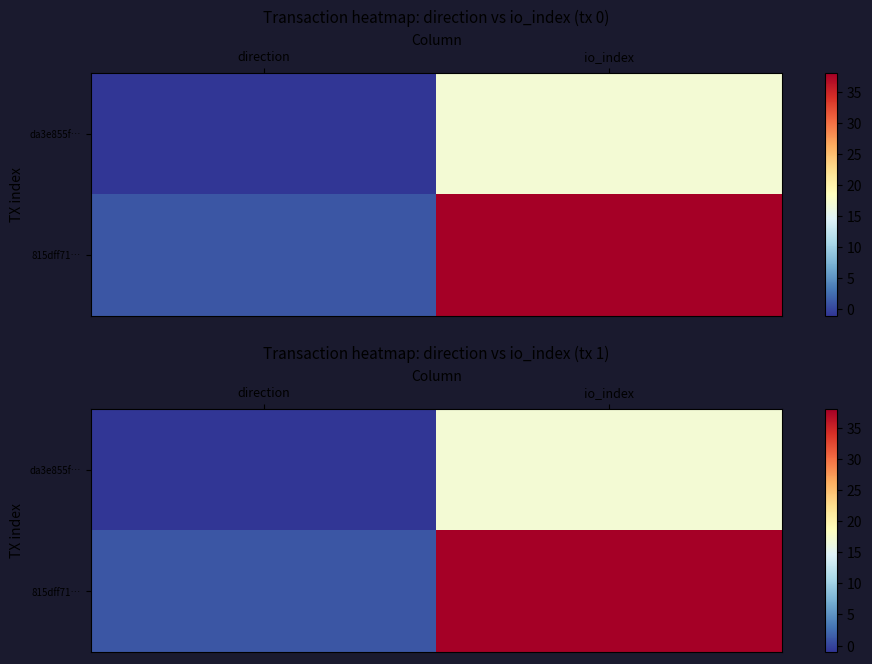

At which category is the sum across all series the highest?

io_index